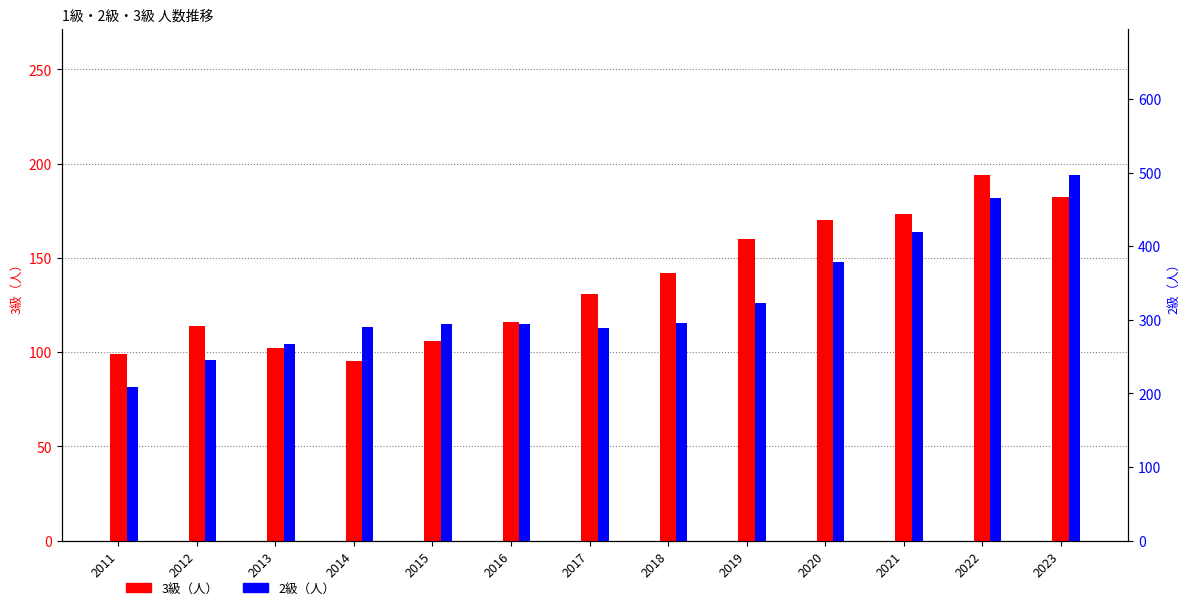

Does the chart contain any negative values?

No